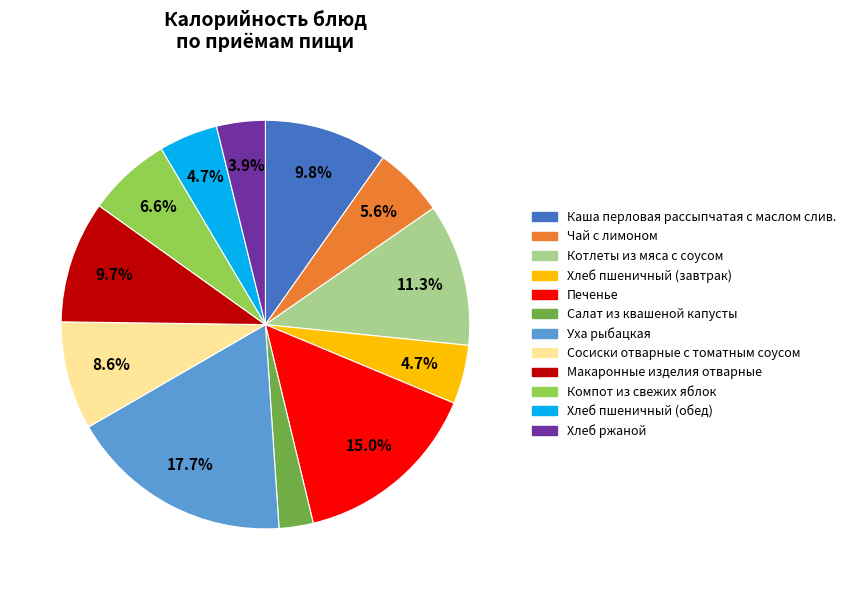

How many slices are in this pie chart?

12